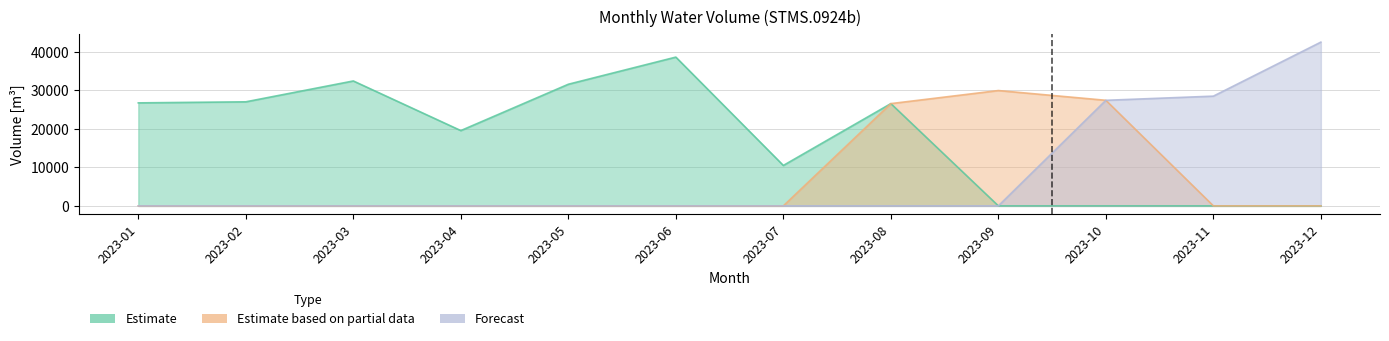

What is the value of the Forecast point at the 12th from the left?

42504